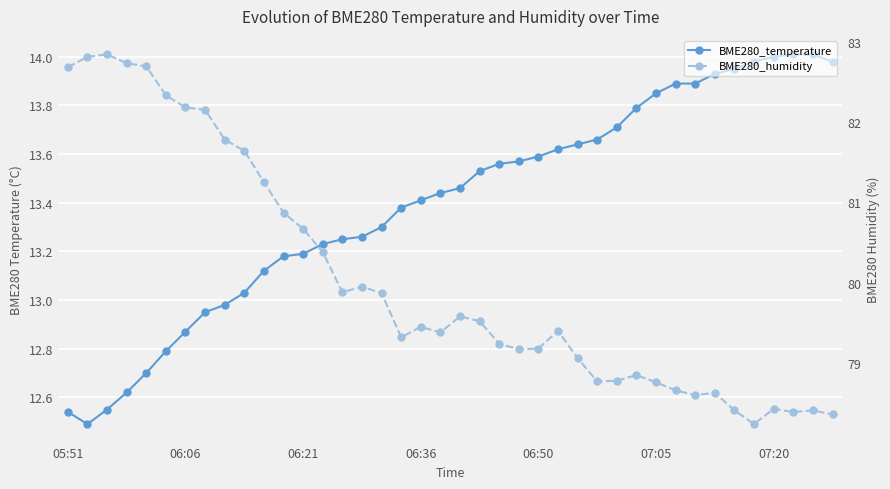

What is the average value of the BME280_humidity series?

80.0